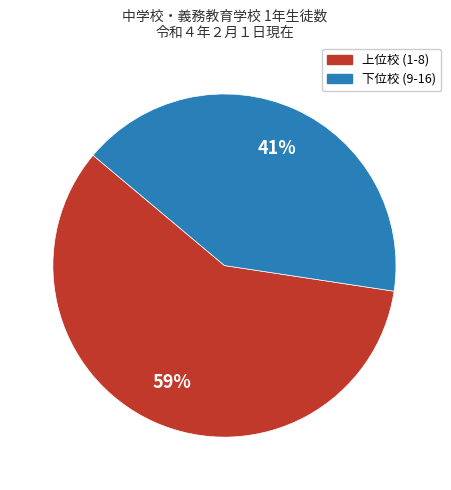

Is there a majority slice in this chart?

Yes